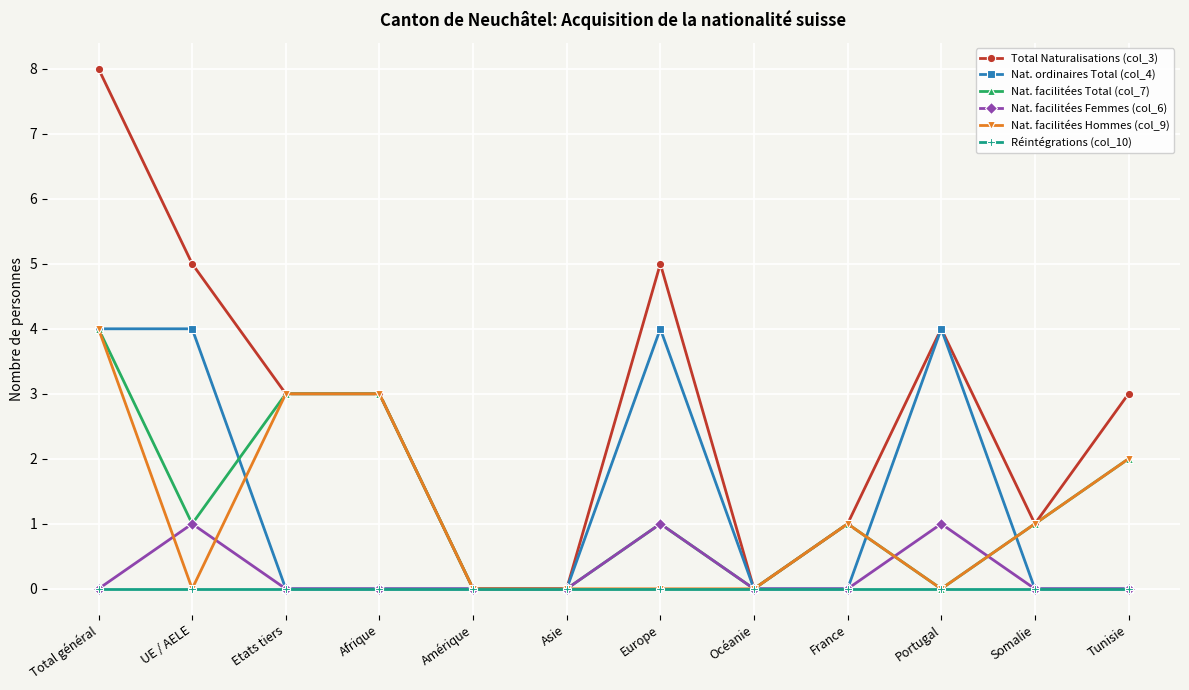

Where is the first local minimum for Nat. facilitées Total (col_7)?

UE / AELE